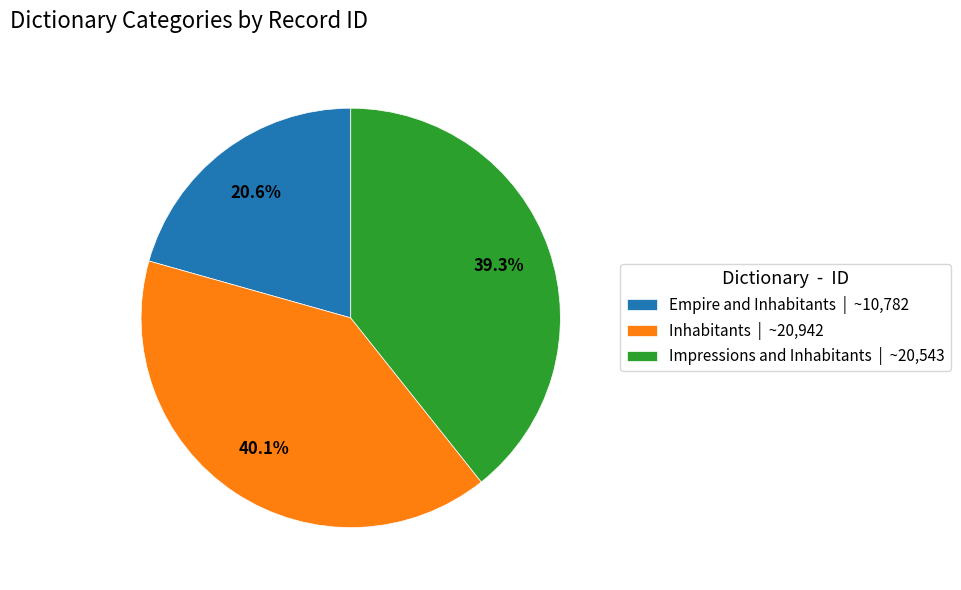

How many slices are in this pie chart?

3